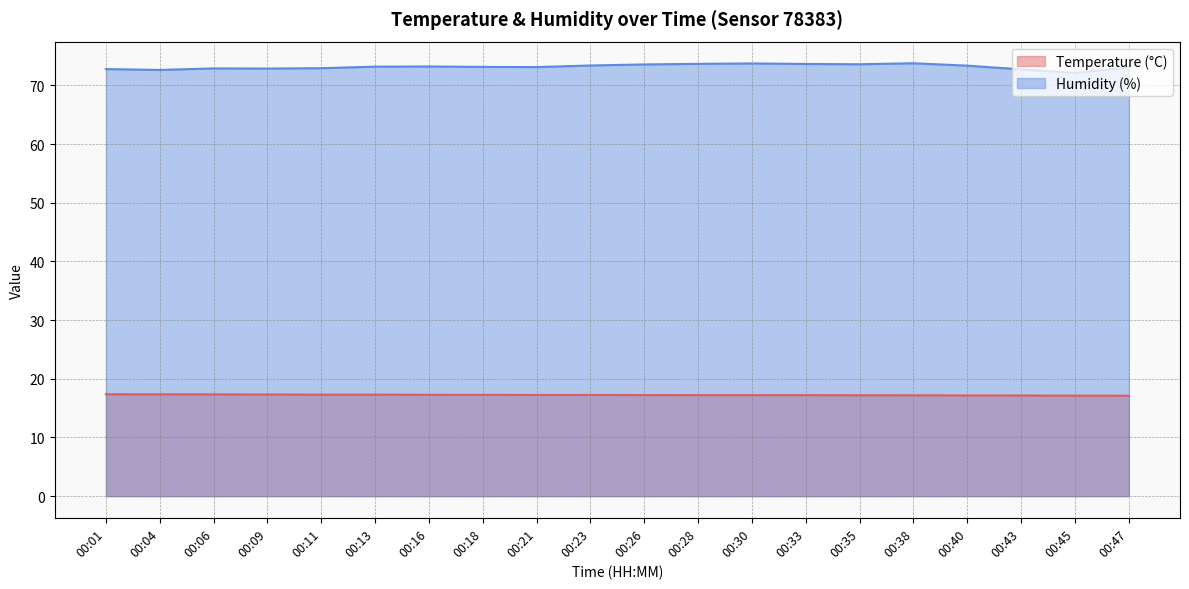

At which label does Humidity (%) reach its peak?

00:38